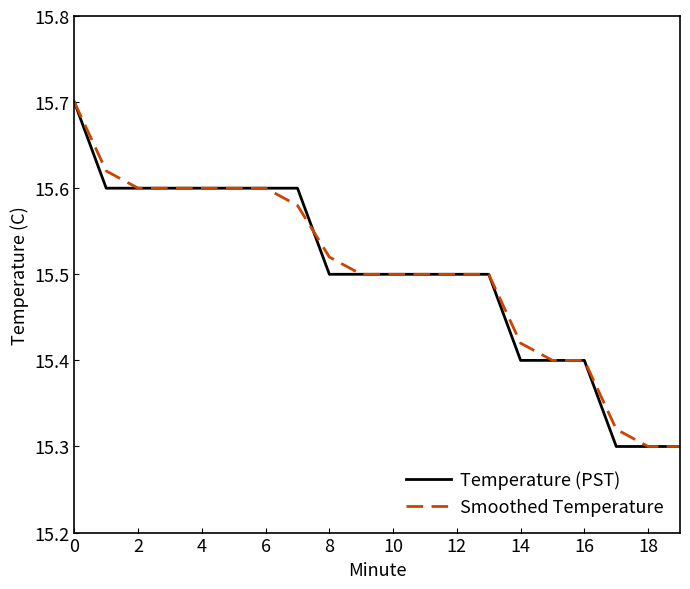

True or false: Smoothed Temperature has more than 1 interior local peaks.

False